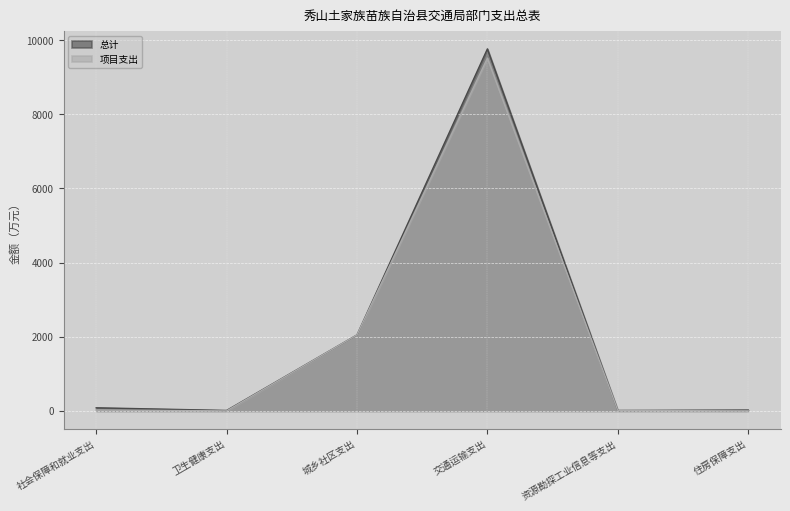

List the labels in order of 项目支出 value, smallest first.

卫生健康支出, 住房保障支出, 资源勘探工业信息等支出, 社会保障和就业支出, 城乡社区支出, 交通运输支出